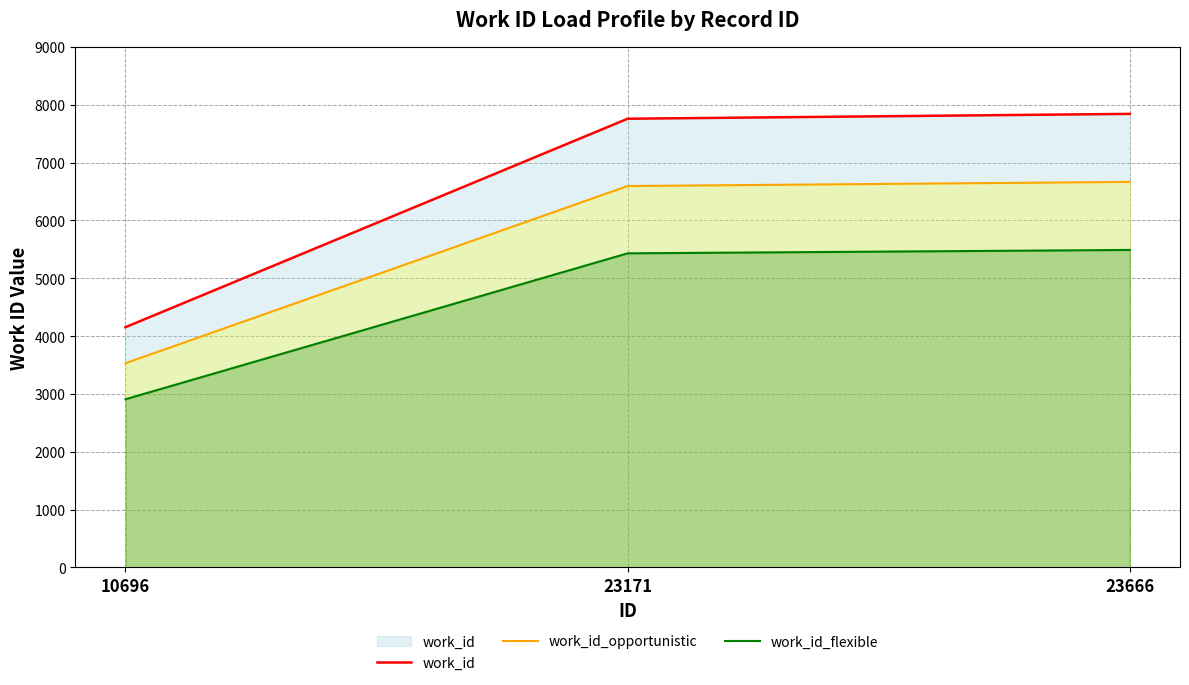

Reading left to right, transcribe all the data shown in this chart.

work_id: 4154.0	7758.0	7842.0
work_id_opportunistic: 3530.9	6594.3	6665.7
work_id_flexible: 2907.8	5430.6	5489.4